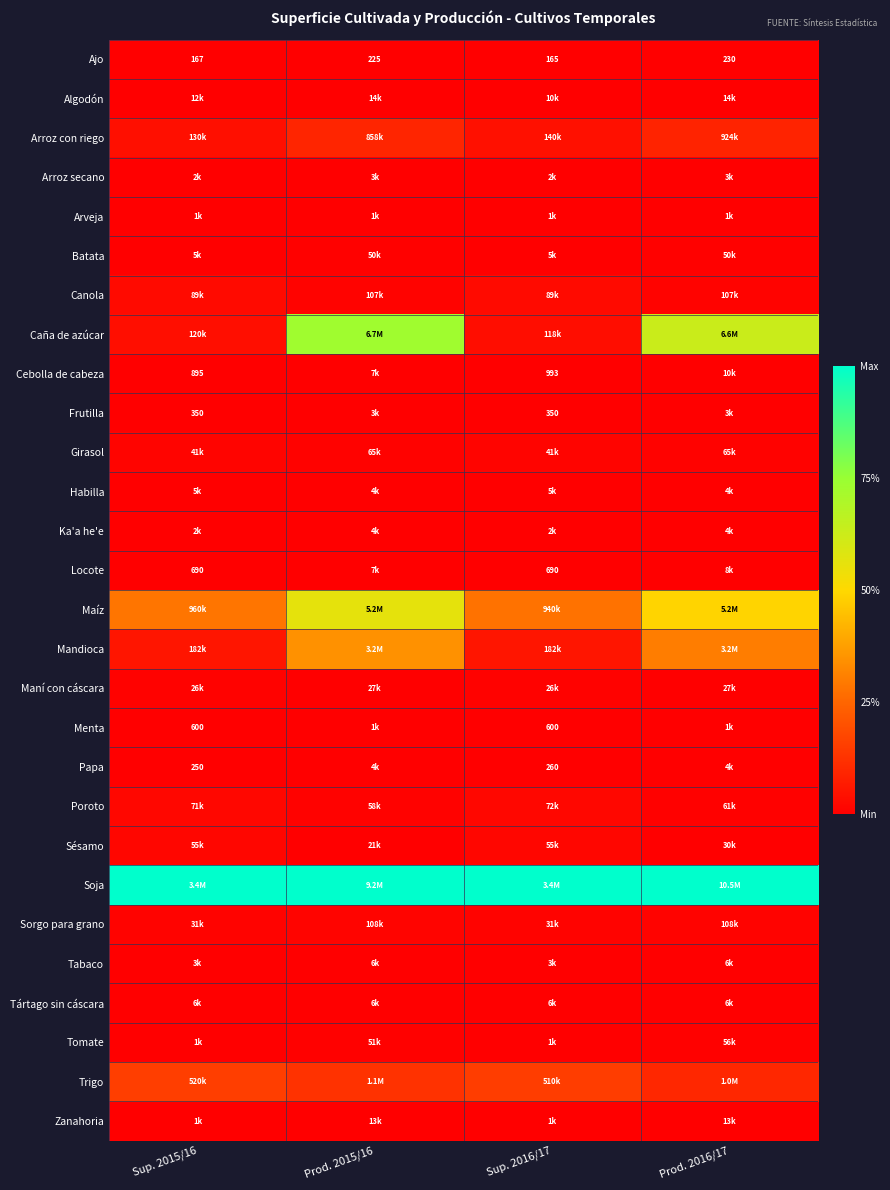

Between Sup. 2016/17 and Prod. 2016/17, which series saw the biggest shift?

Caña de azúcar